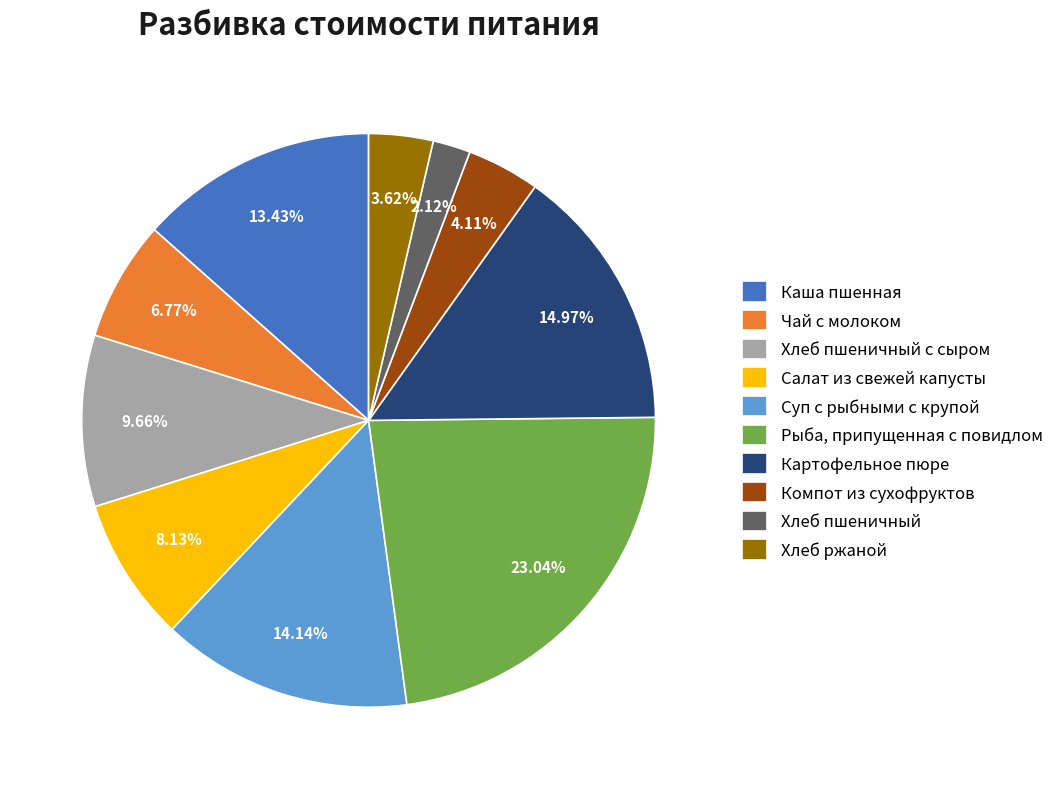

What is the total percentage of Хлеб пшеничный and Хлеб ржаной?

5.7%